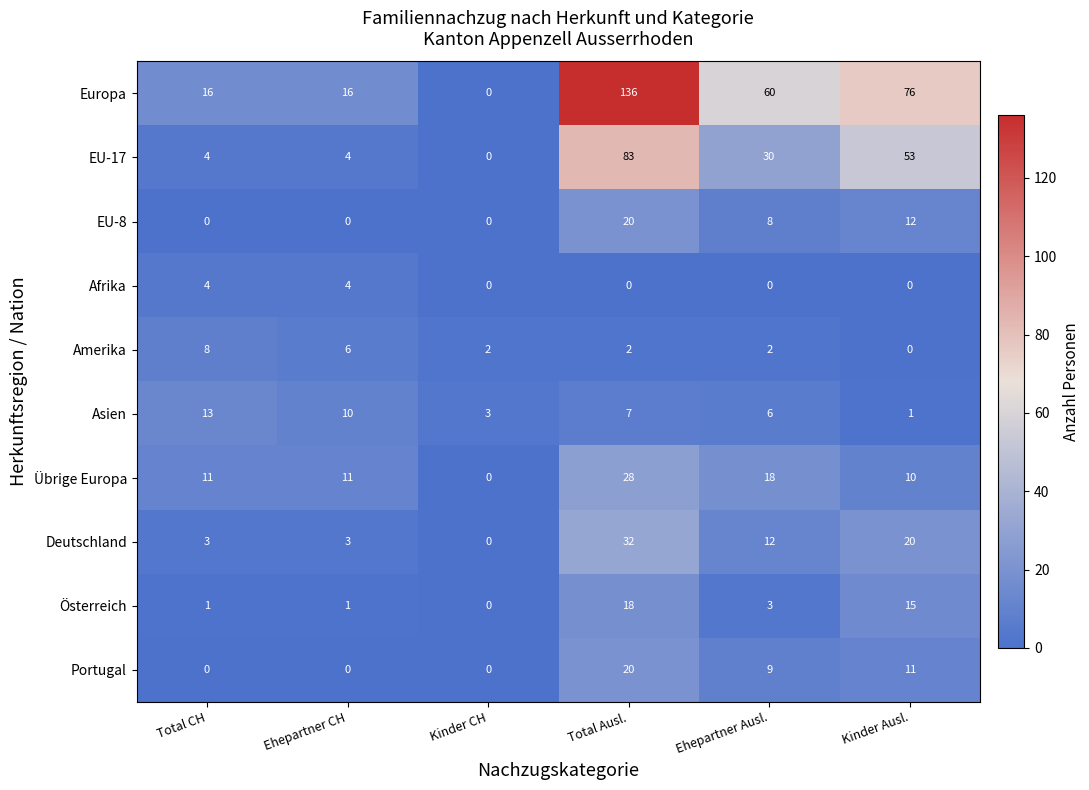

What is the total value across all series at Kinder Ausl.?

198